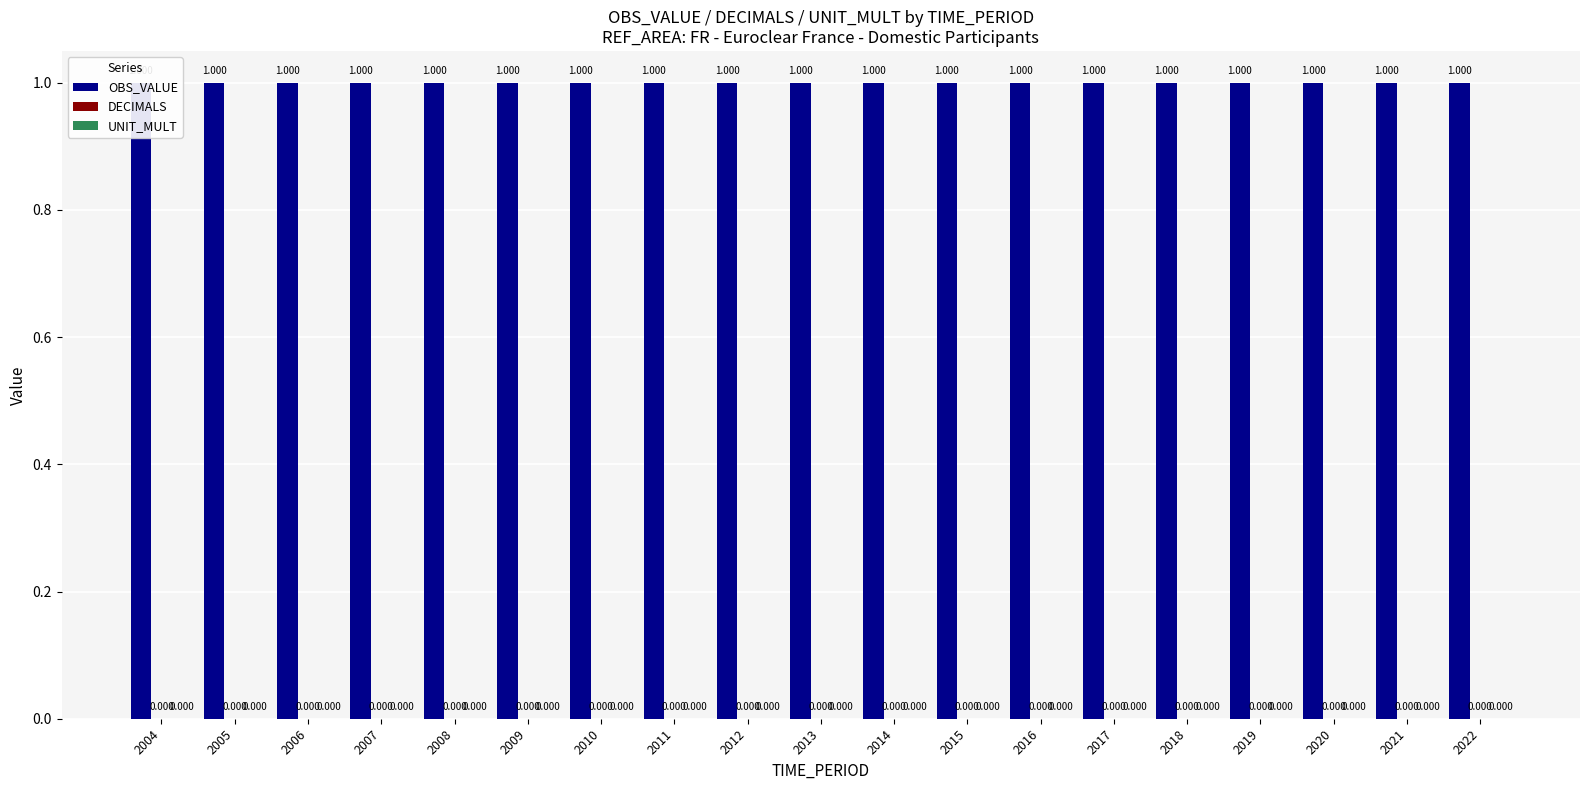

Is it true that DECIMALS equals 0 at 2010?

True